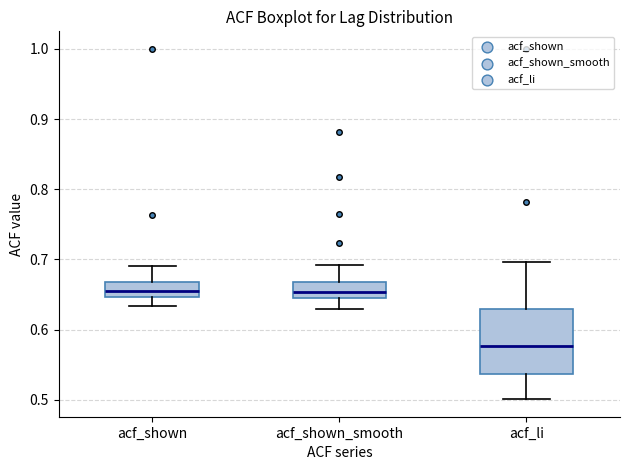

Where does the lower whisker of the box for acf_li end on the y-axis? The values are not printed on the chart, so give them approximately, as read against the axis.

0.50